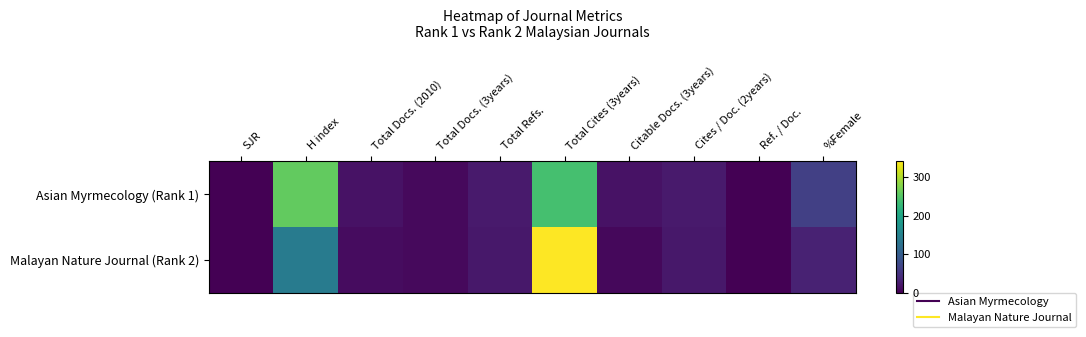

Which series has the largest total across all categories?

Asian Myrmecology (Rank 1)